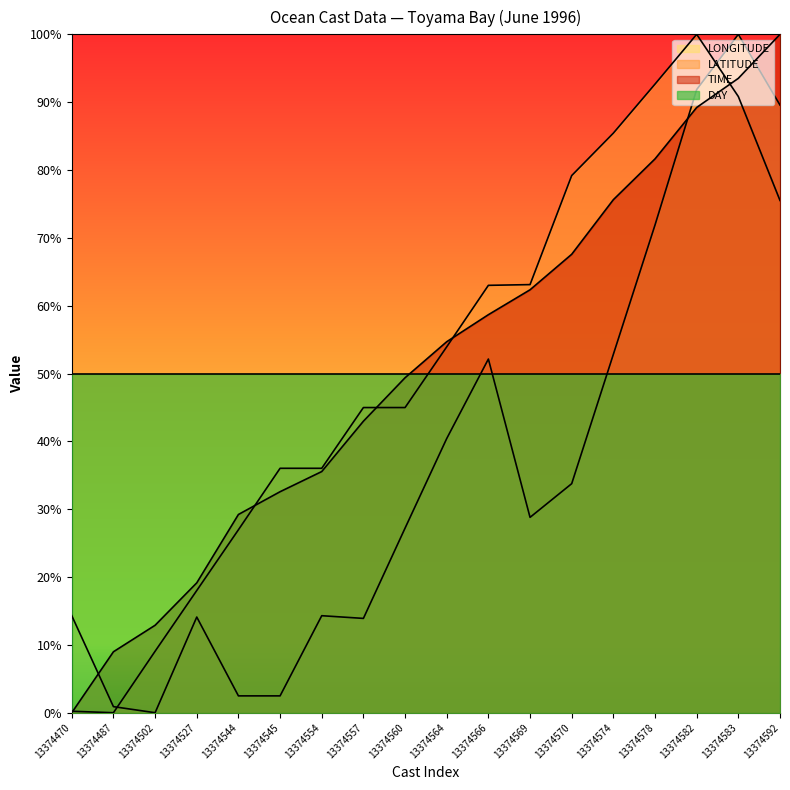

Is it true that TIME equals 89.2 at 13374582?

True